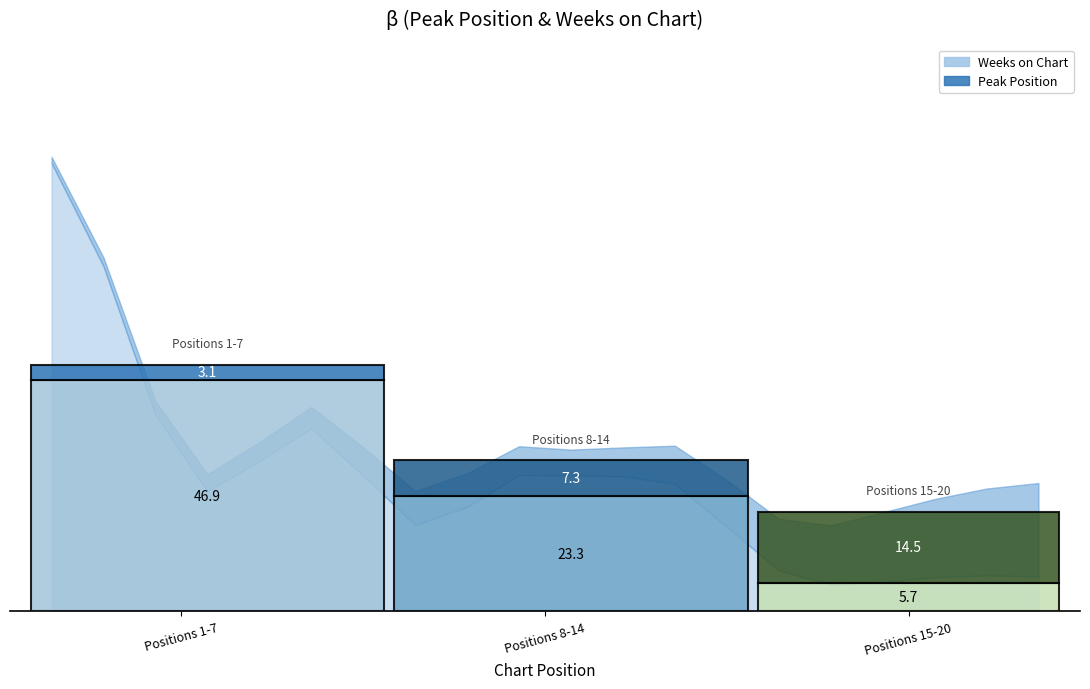

Which series has the largest total across all categories?

Weeks on Chart